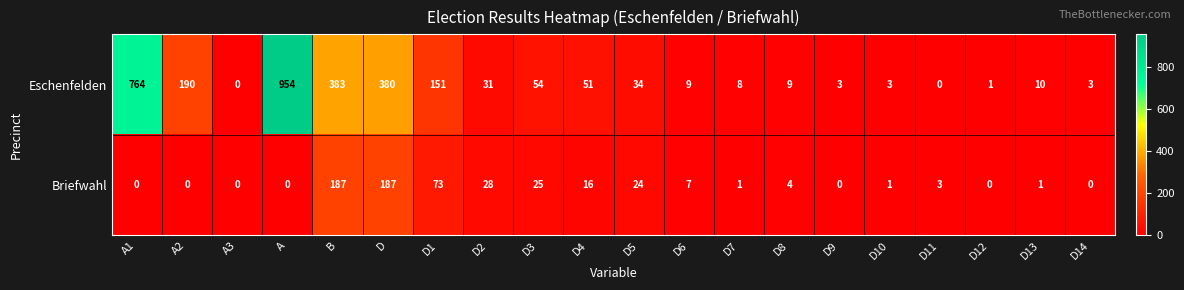

The Eschenfelden series shows 51 at D4. True or false?

True